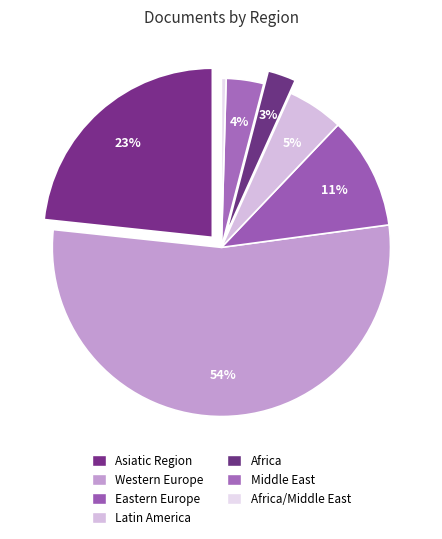

The Latin America slice represents 5% of the pie. True or false?

True